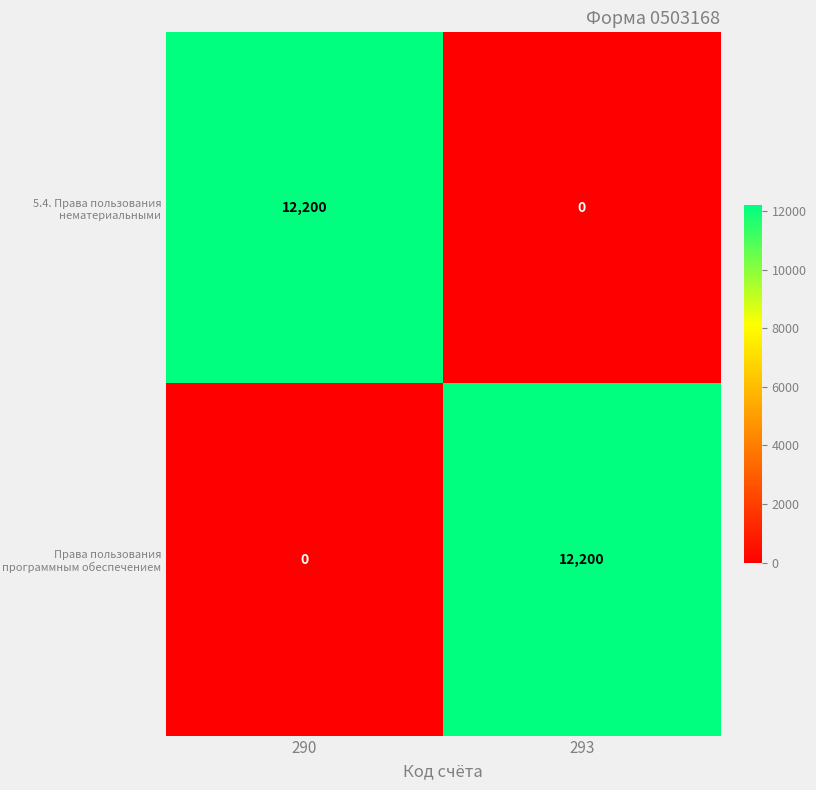

What is the average value of the 5.4. Права пользования нематериальными series?

6100